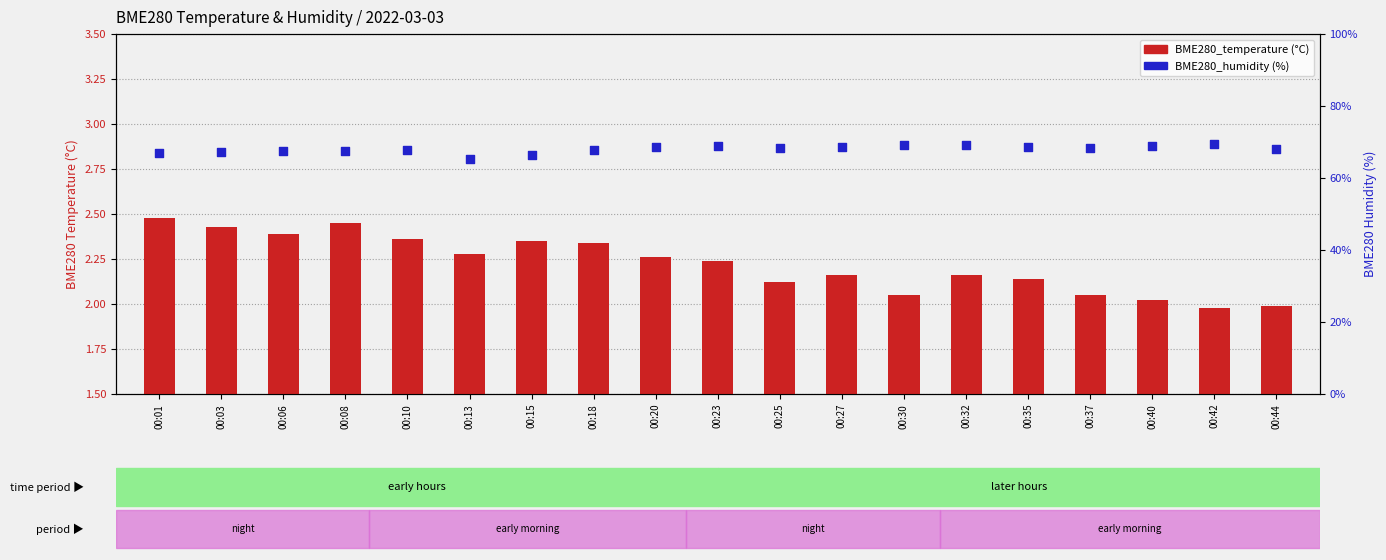

Which series contains the highest Y value?

BME280_humidity